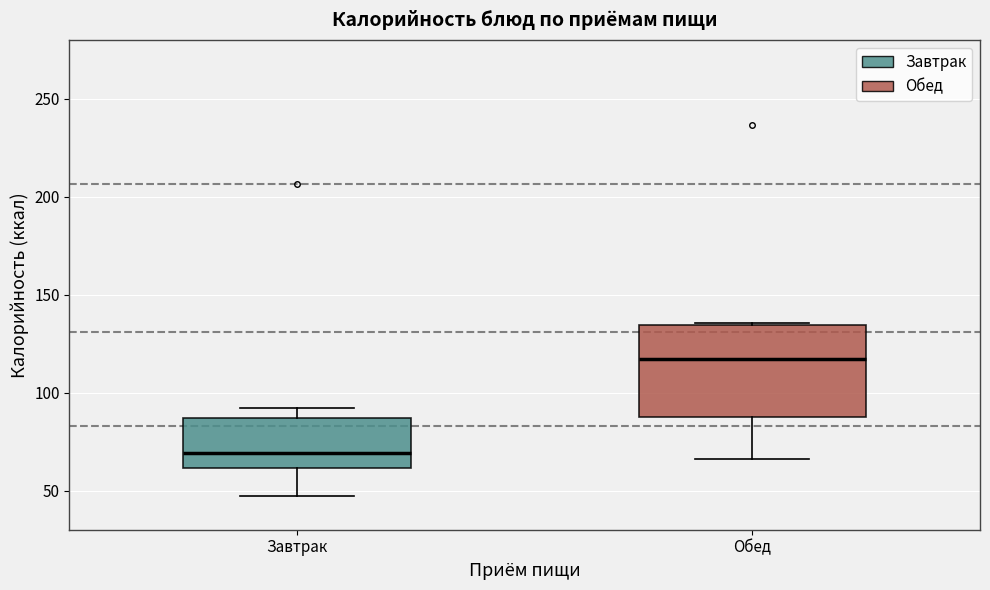

Which box's median line is the lowest?

Завтрак